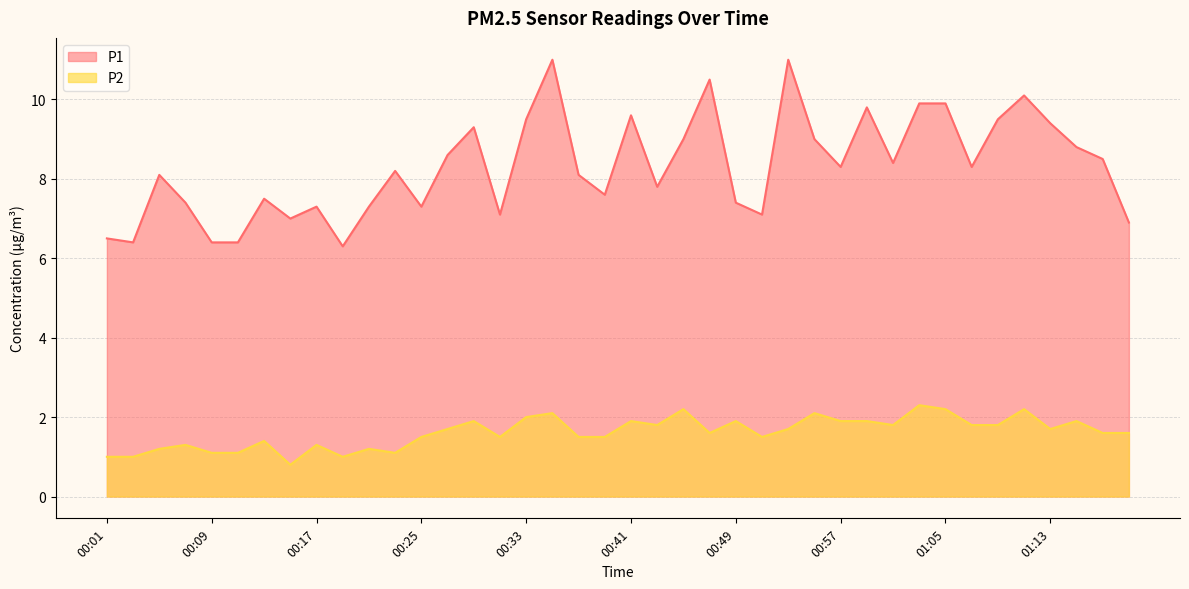

What position from the right is 00:01?

40